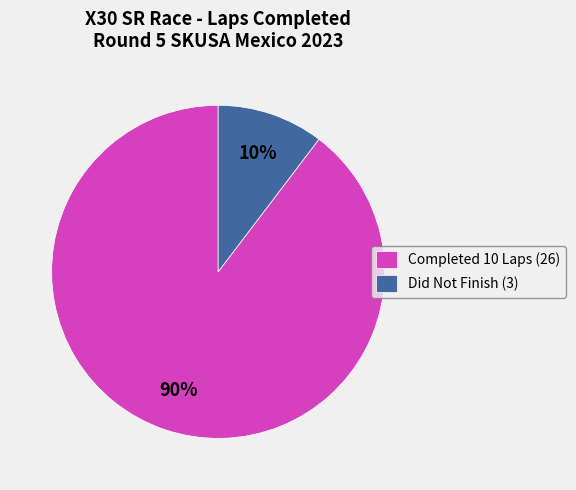

Between Did Not Finish (3) and Completed 10 Laps (26), which is larger?

Completed 10 Laps (26)